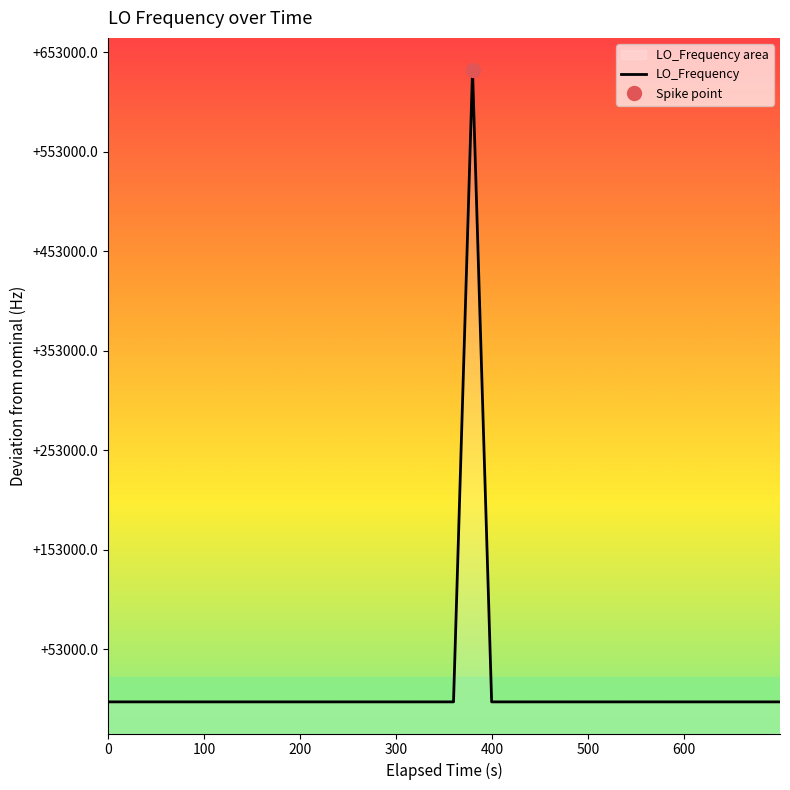

True or false: the data has more than 2 interior local peaks.

True